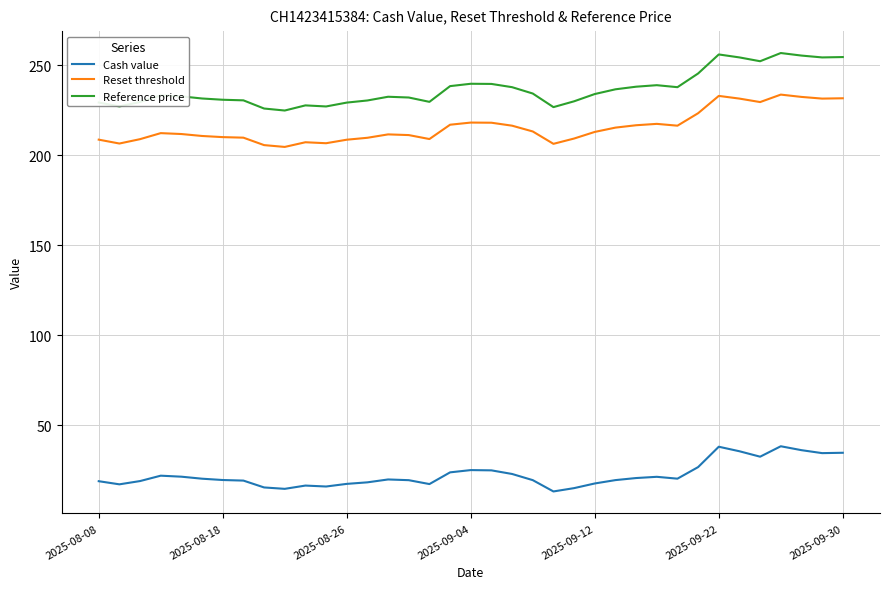

Is this an area chart (filled region under the line)?

No